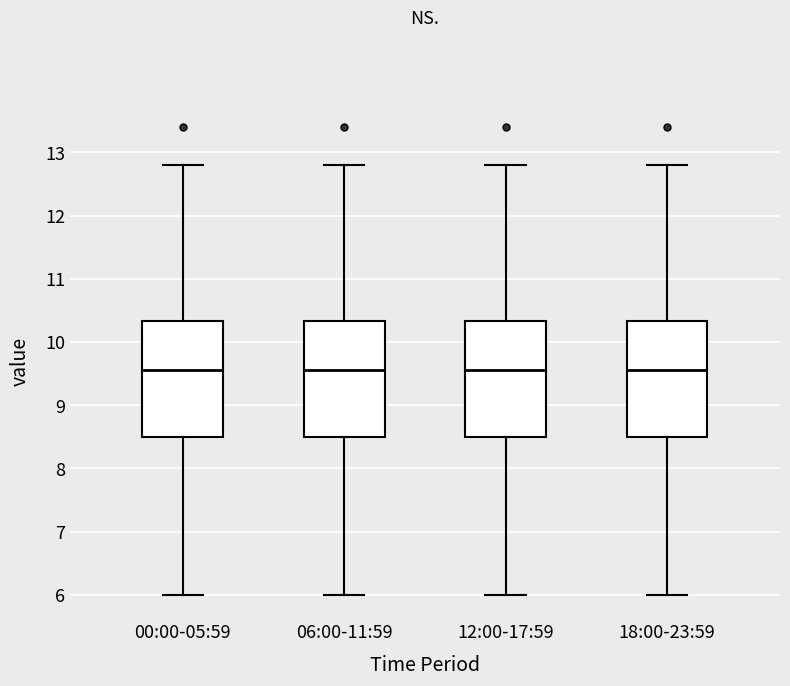

Reading left to right, read every box against the y-axis: the position of its median line, the range the box covers, and the ends of its whiskers. The values are not printed on the chart, so give them approximately, as read against the axis.

00:00-05:59: median 9.6, box 8.5 to 10.3, whiskers 6.0 to 12.8
06:00-11:59: median 9.6, box 8.5 to 10.3, whiskers 6.0 to 12.8
12:00-17:59: median 9.6, box 8.5 to 10.3, whiskers 6.0 to 12.8
18:00-23:59: median 9.6, box 8.5 to 10.3, whiskers 6.0 to 12.8